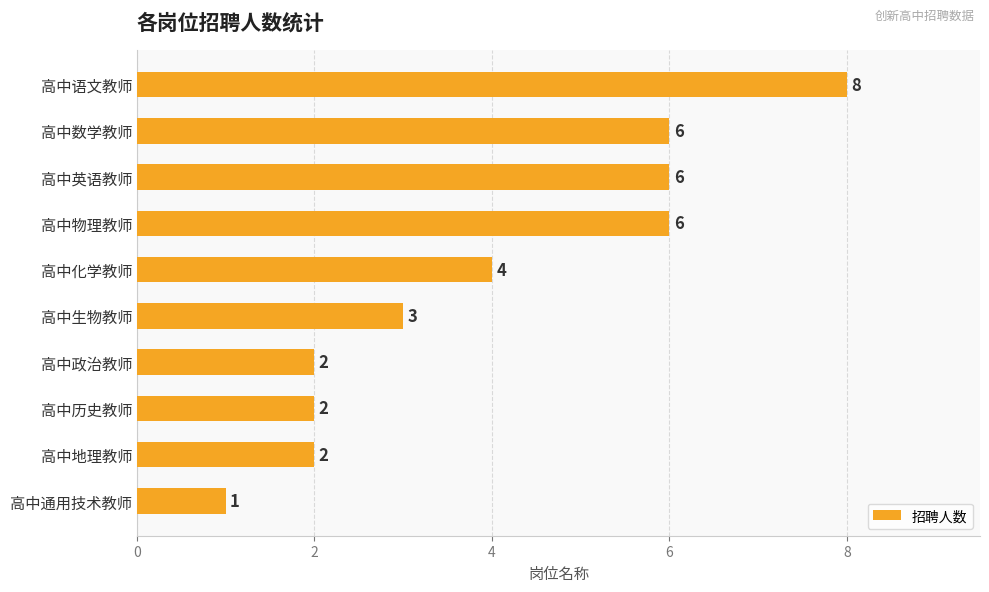

What position from the bottom is 高中政治教师?

4